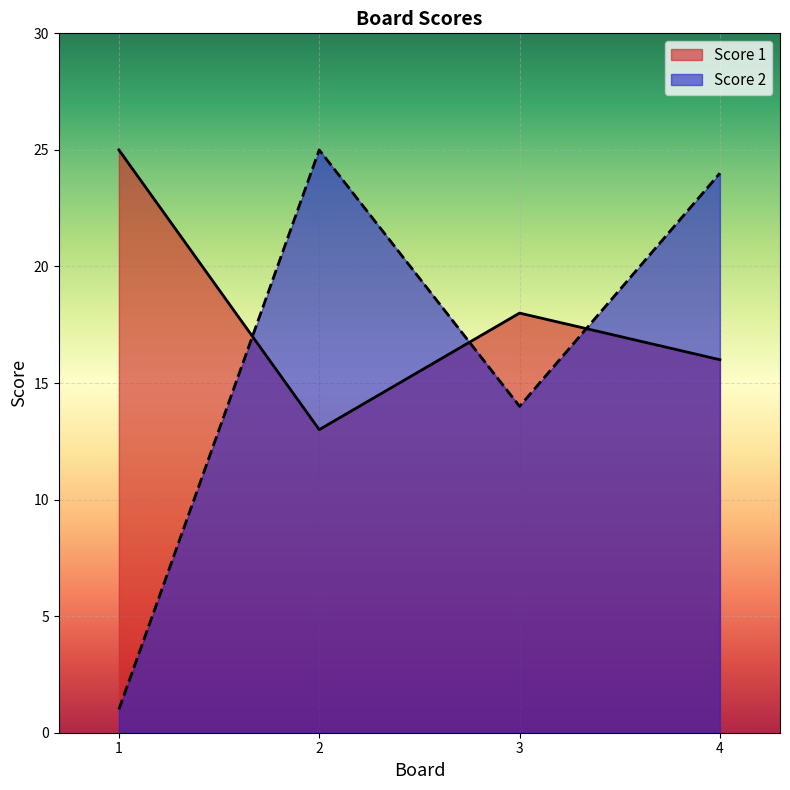

Which has a higher value, 2 or 4?

4